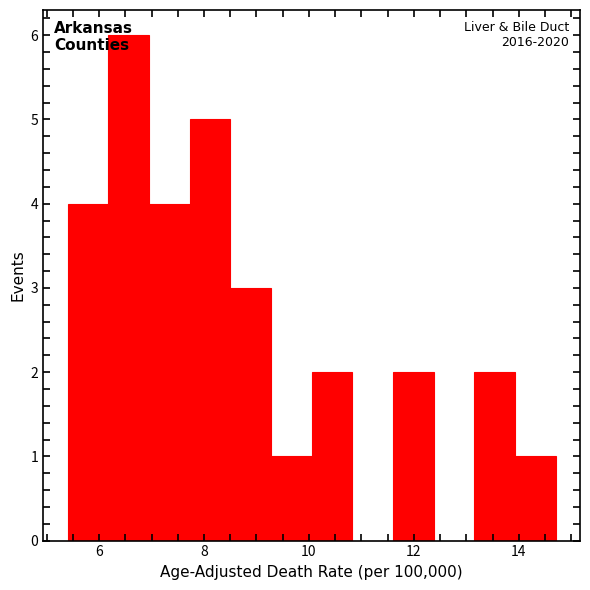

Around what value on the x-axis is the tallest bar? Give the approximate position of its centre, as read against the axis.

6.6